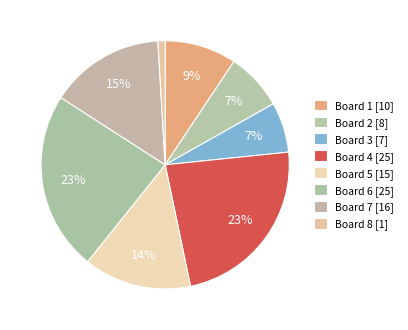

Count the number of slices in the pie.

8